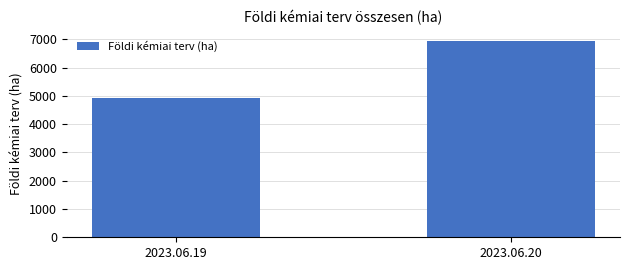

Which category has the lowest value across all series?

2023.06.19